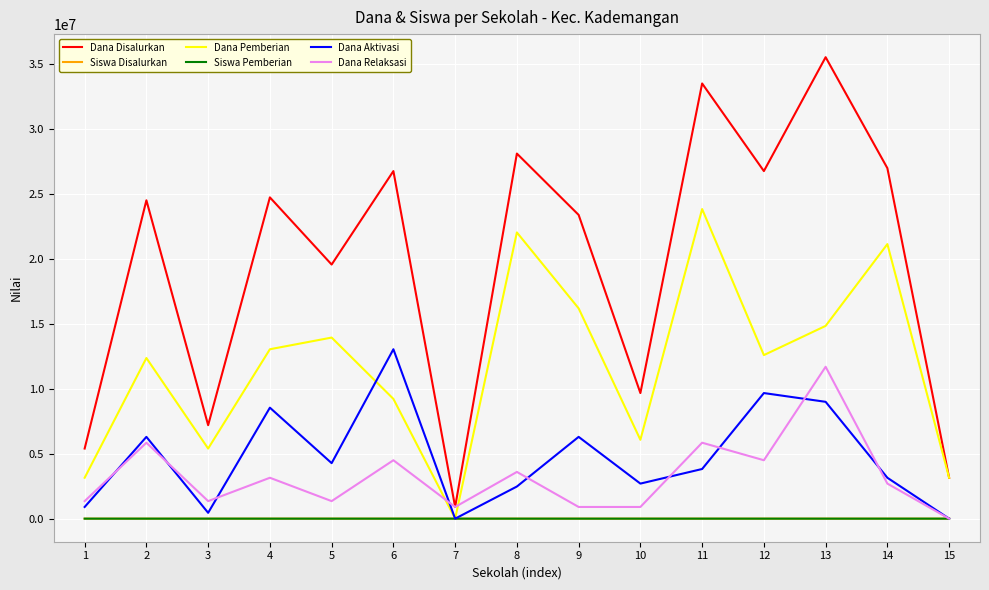

In Dana Aktivasi, how many points are higher than both neighbors (excluding endpoints)?

5